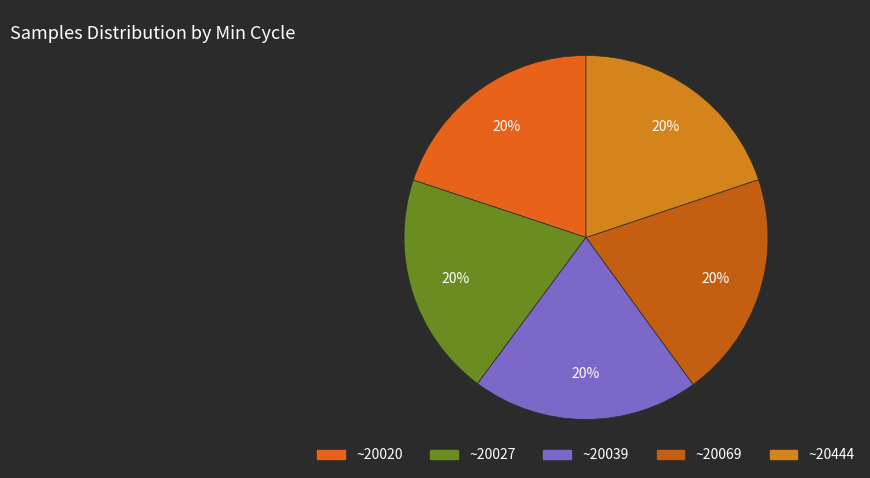

Is there a majority slice in this chart?

No